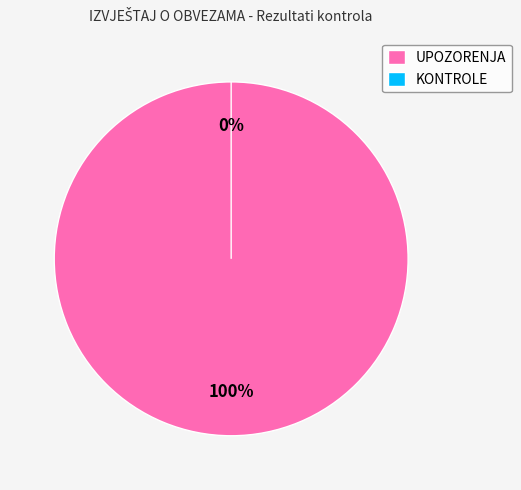

Is it true that KONTROLE is 0% of the pie?

True